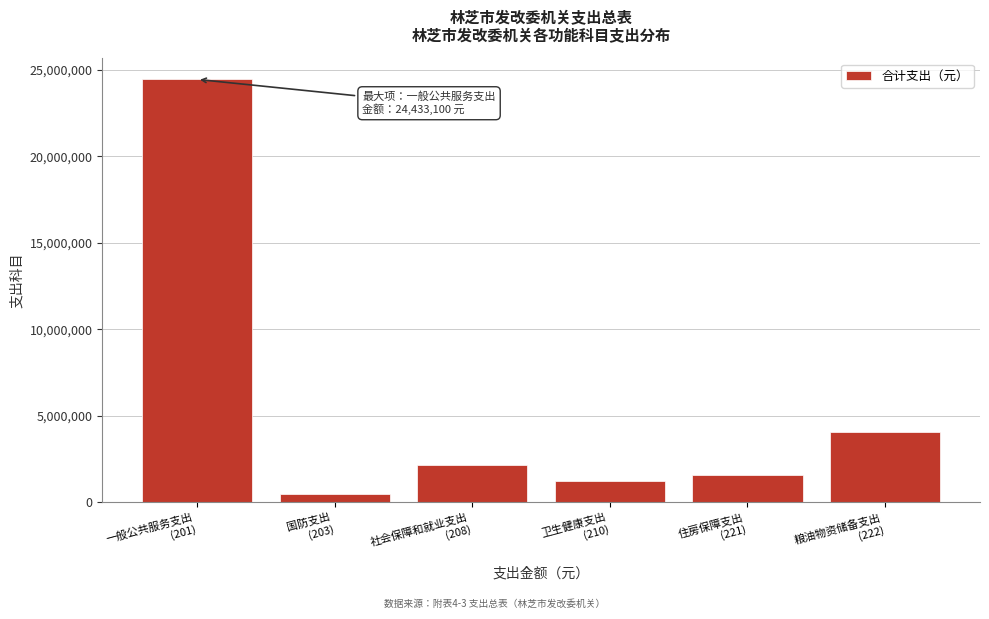

Reading right to left, list all the values displayed in this chart.

4036100	1601600	1225000	2162300	489600	24433100